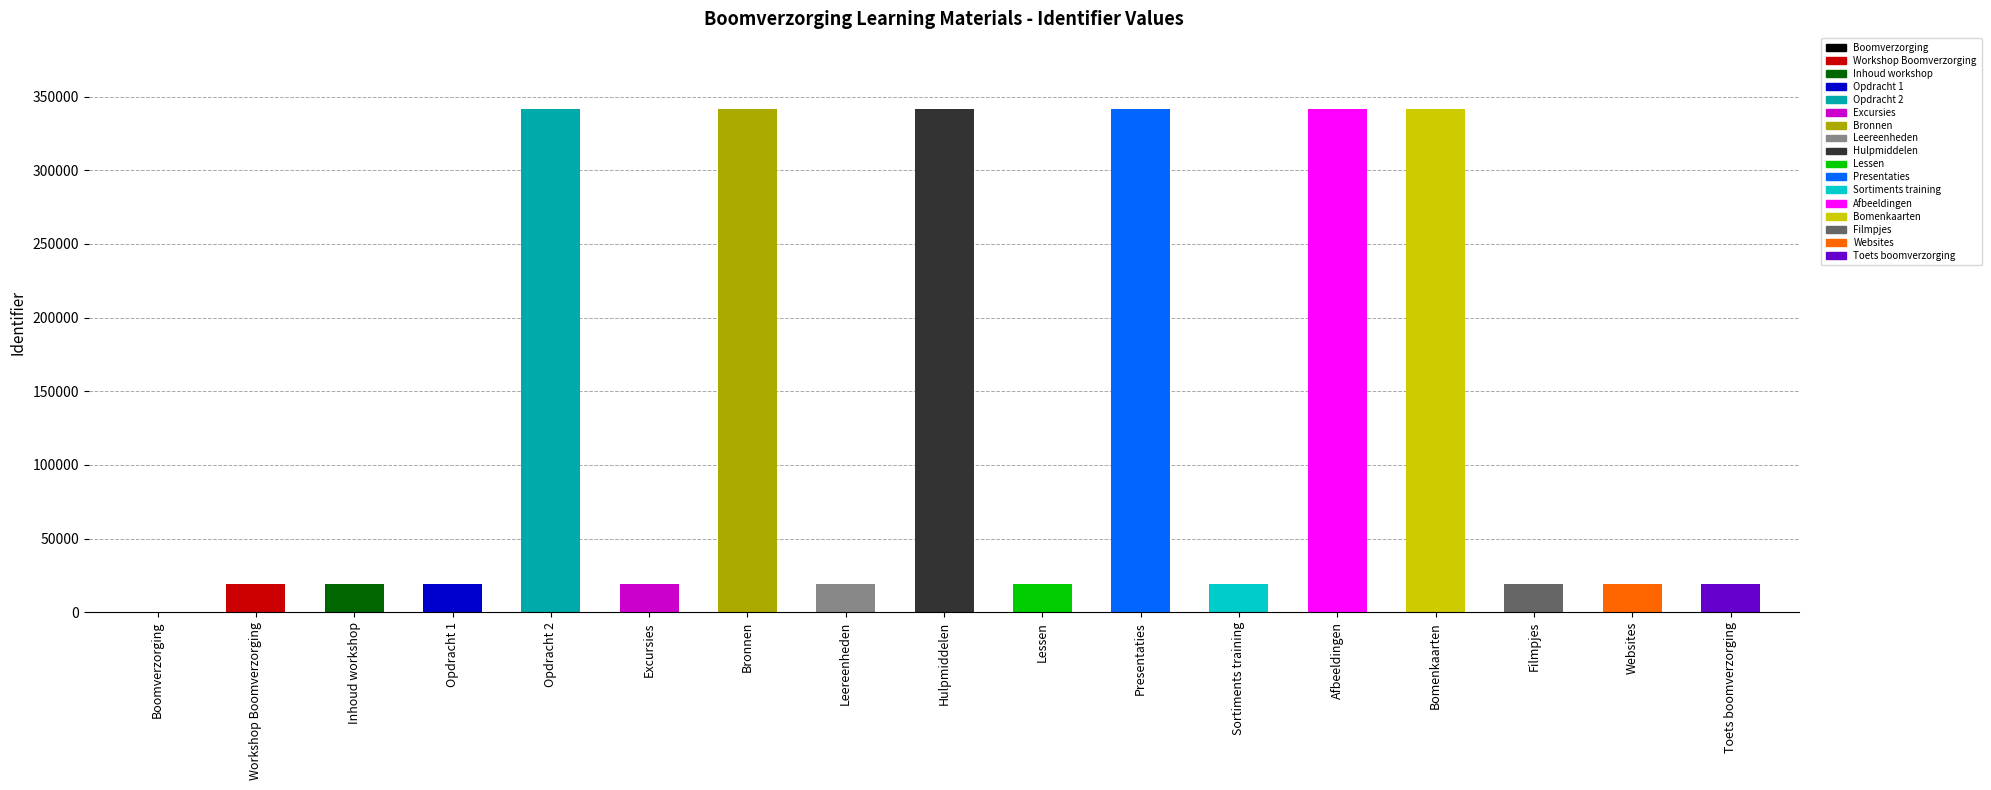

Are the bars horizontal?

No